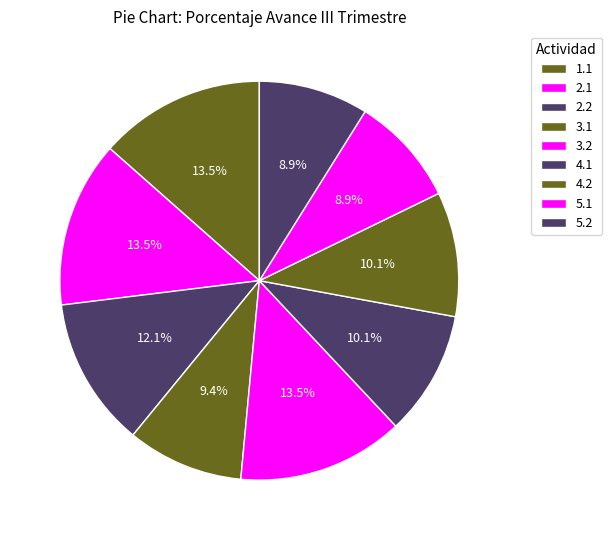

Which has a higher value, 4.1 or 2.1?

2.1